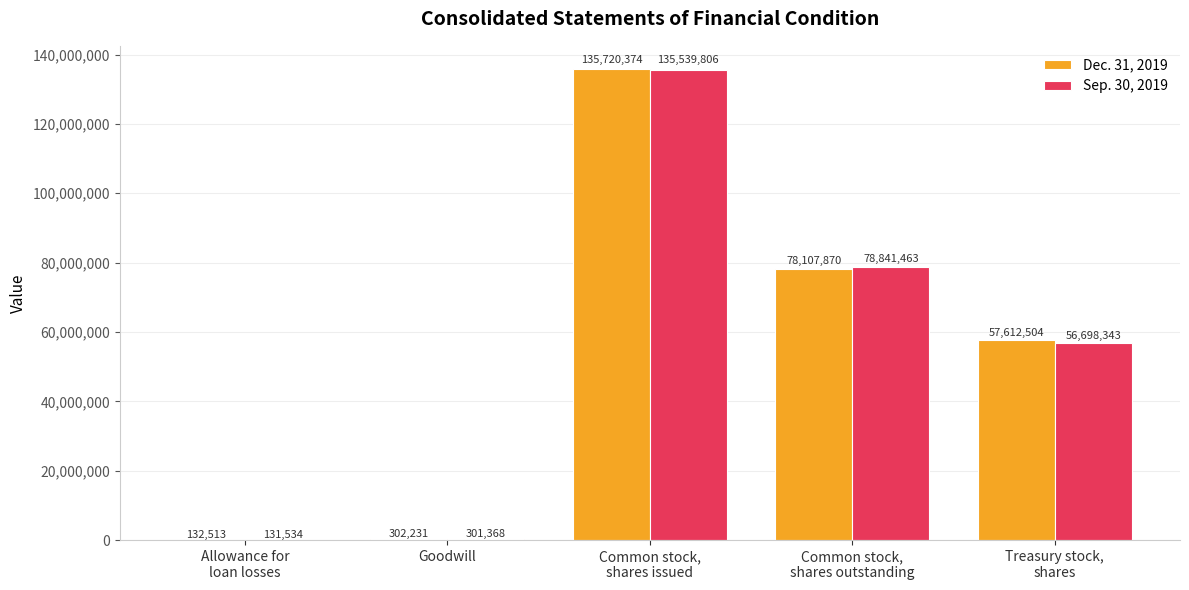

The value of Sep. 30, 2019 at Goodwill is 301368. True or false?

True